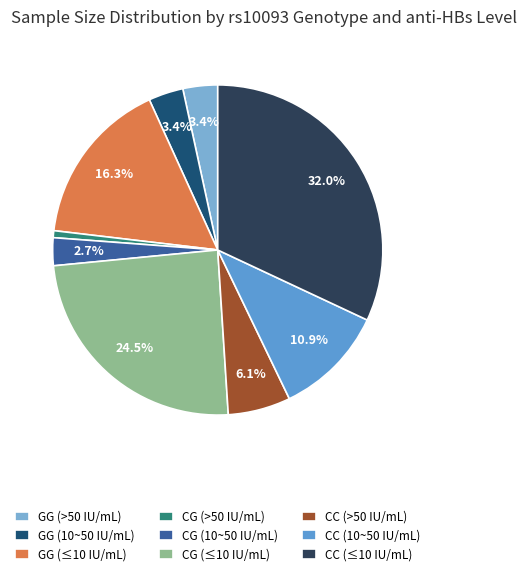

Is the sum of GG (10~50 IU/mL) and GG (>50 IU/mL) greater than half?

No